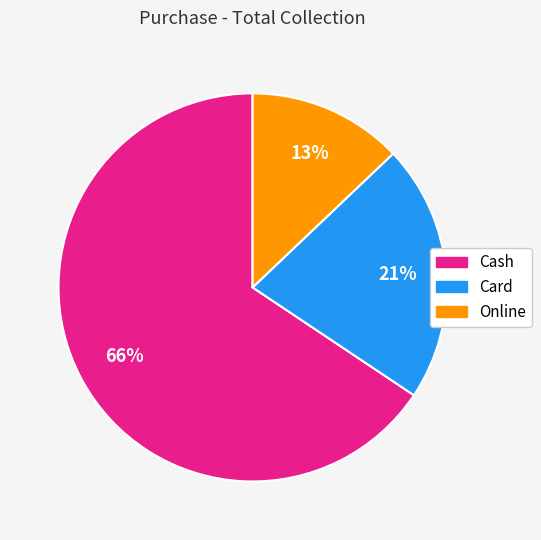

Which has a higher value, Card or Online?

Card